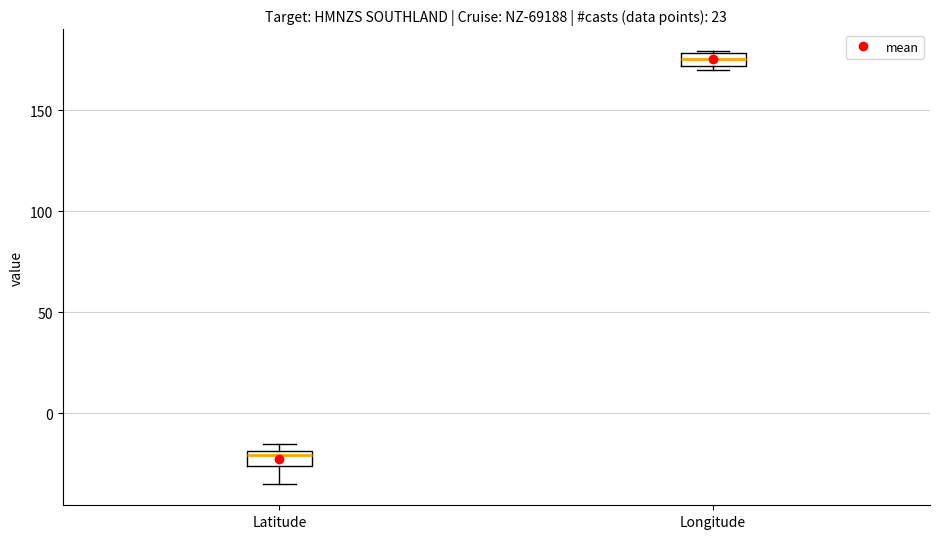

Where does the lower whisker of the box for Latitude end on the y-axis? The values are not printed on the chart, so give them approximately, as read against the axis.

-35